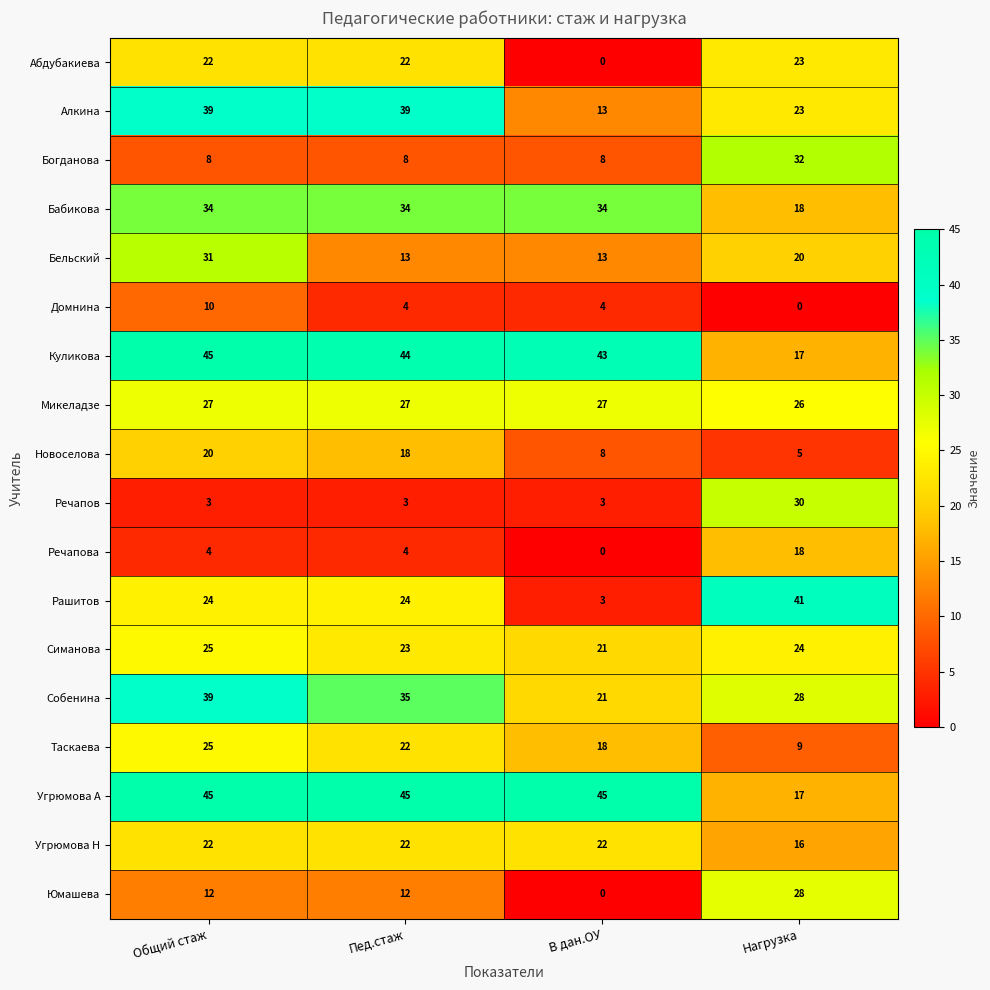

What is the maximum value for Бабикова?

34